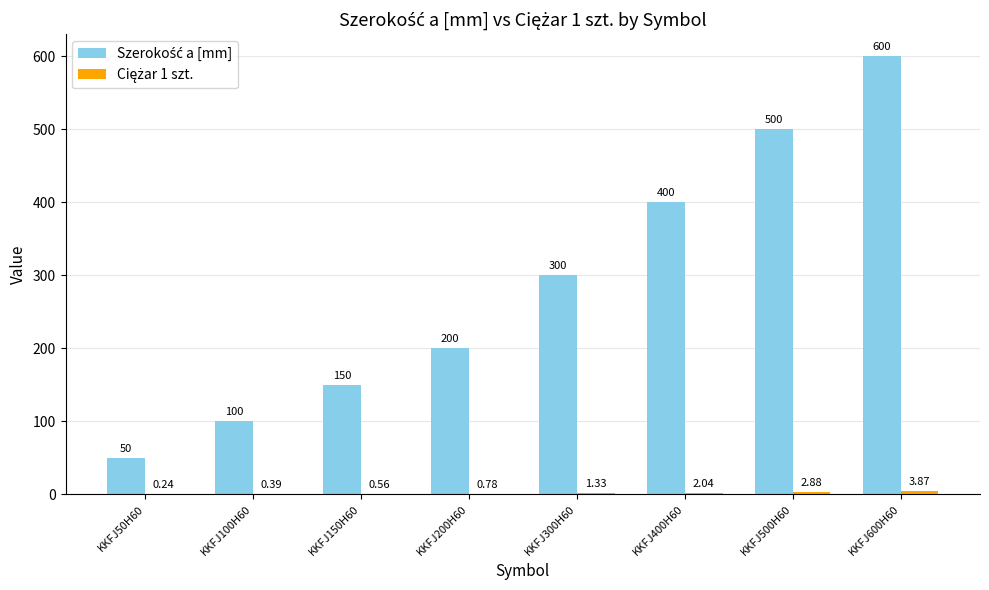

How many categories are shown in the chart?

8